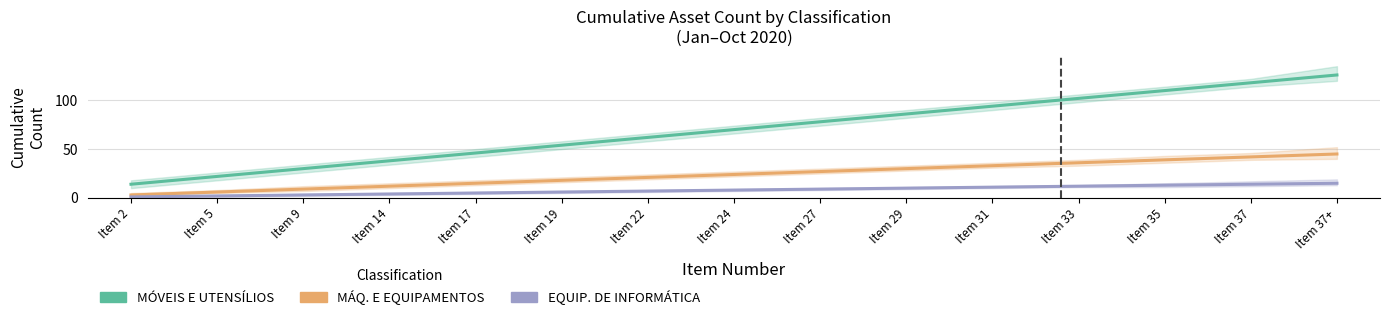

True or false: MÁQ. E EQUIPAMENTOS has more than 2 points higher than both neighbors.

False